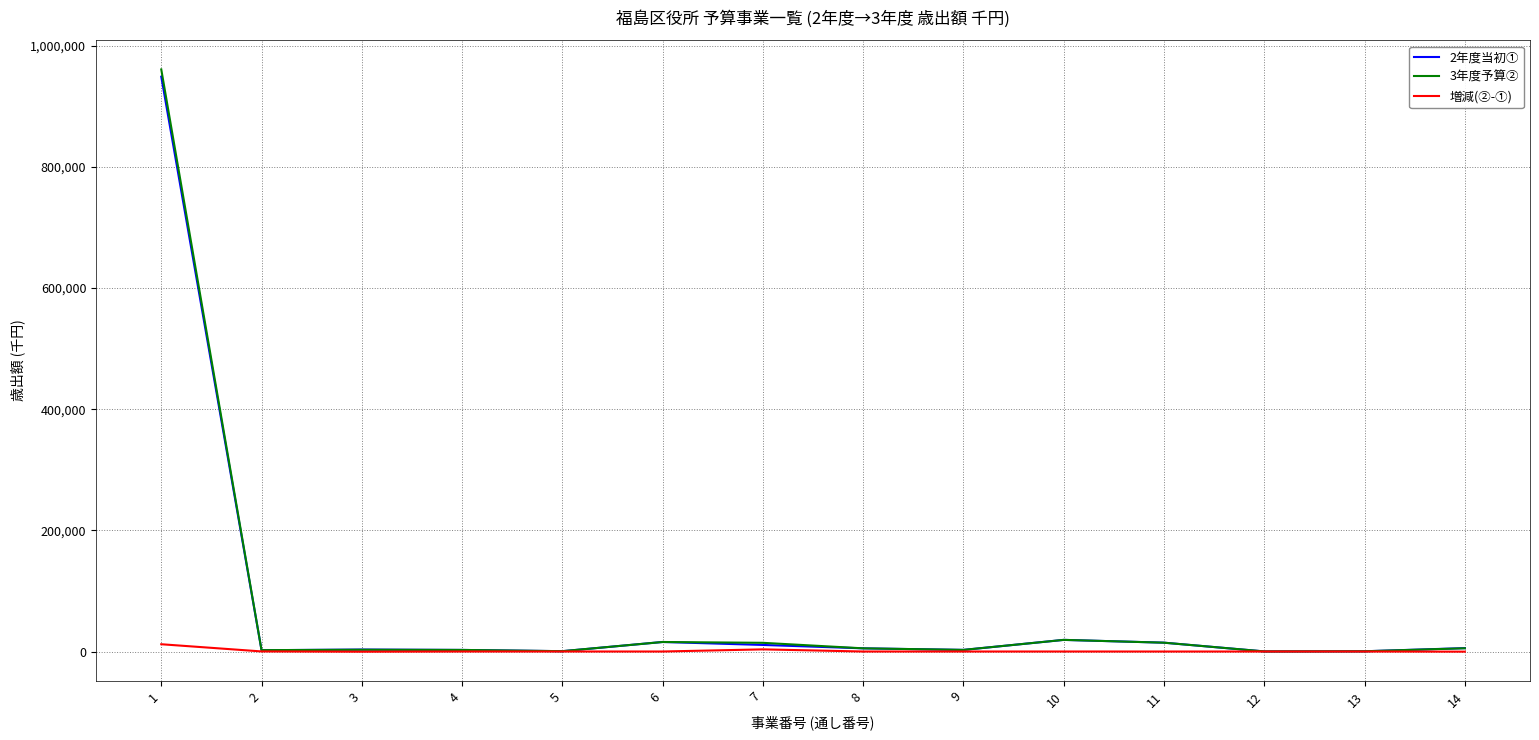

What is the maximum value for 増減(②-①)?

12000